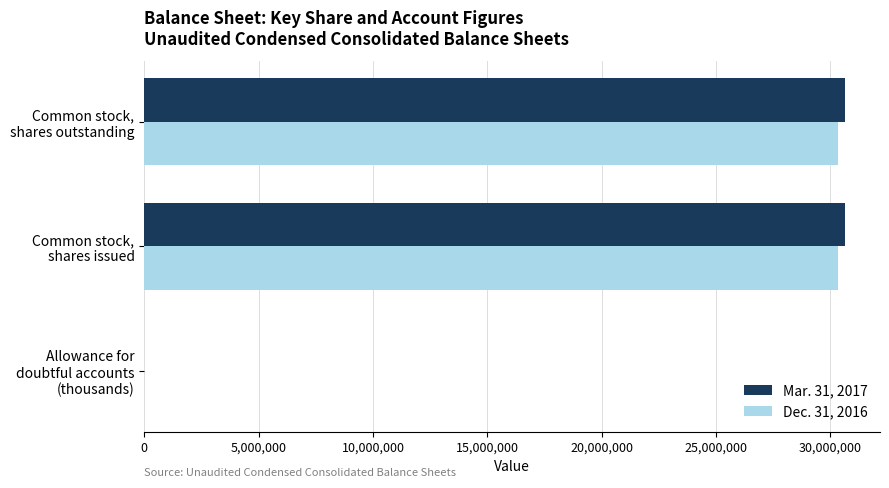

What is the maximum value shown in the chart?

30636163